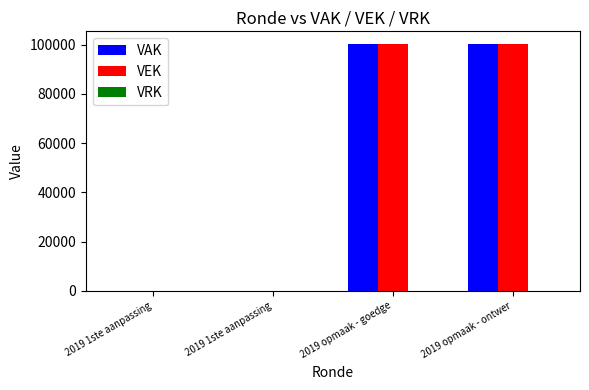

Count the number of data series in this chart.

2